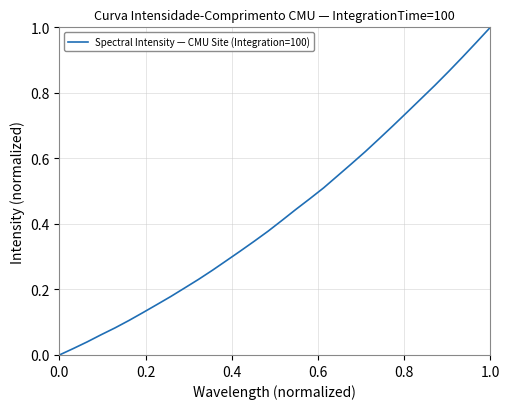

What is the difference between the second highest and second lowest values?

0.9